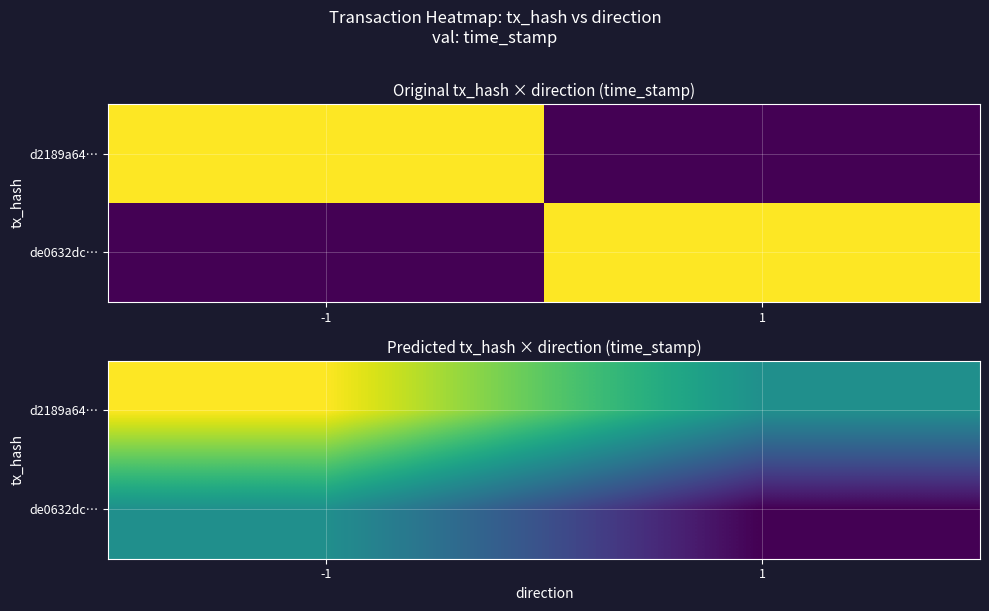

At which category is the sum across all series the highest?

-1